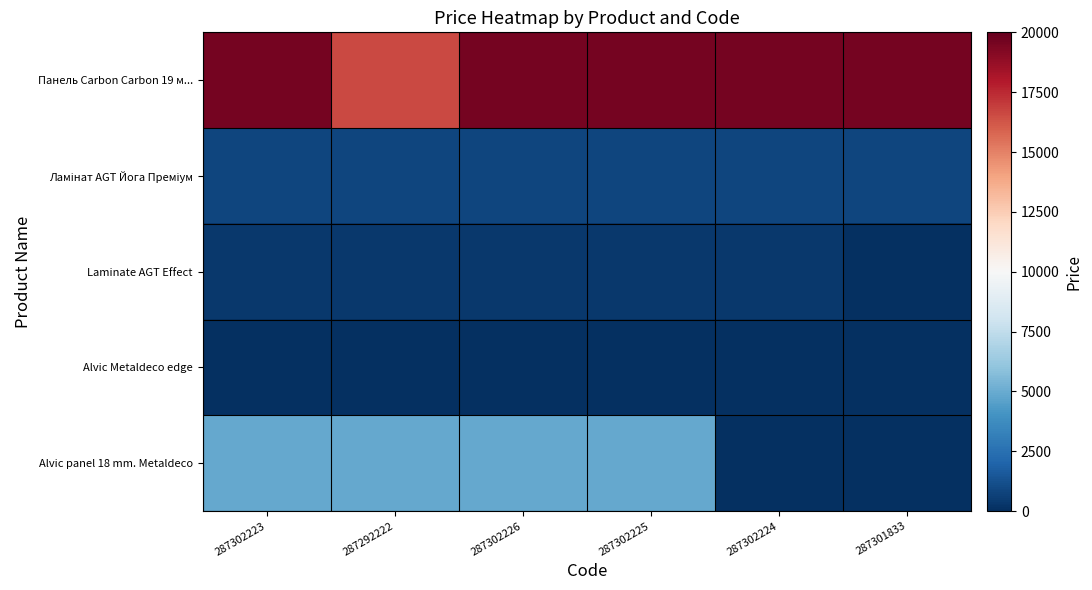

What is the total value across all series at 287302224?

20762.2